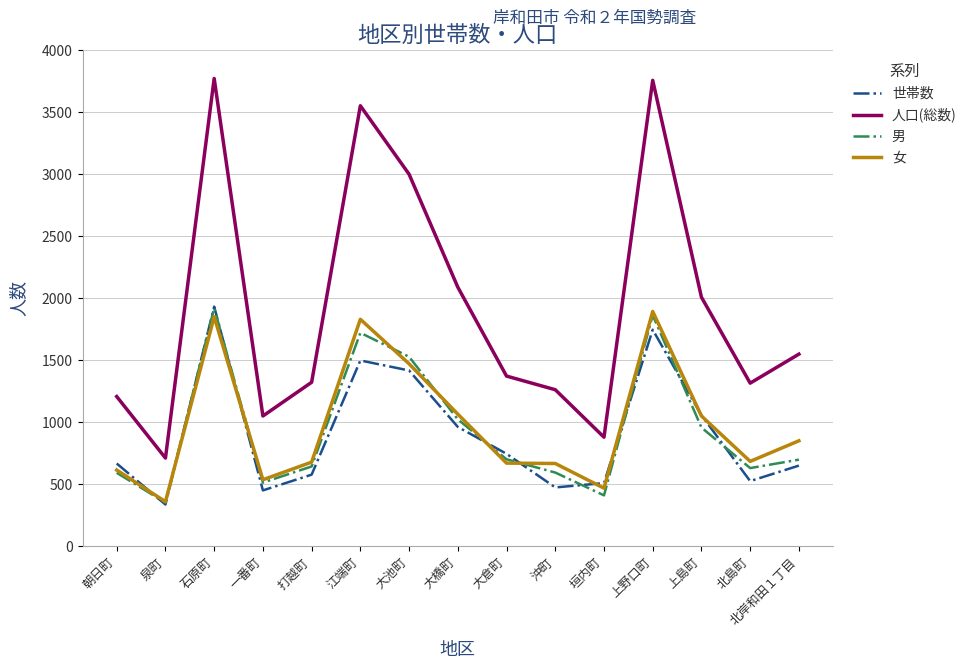

What is the total value across all series at 大倉町?

3492